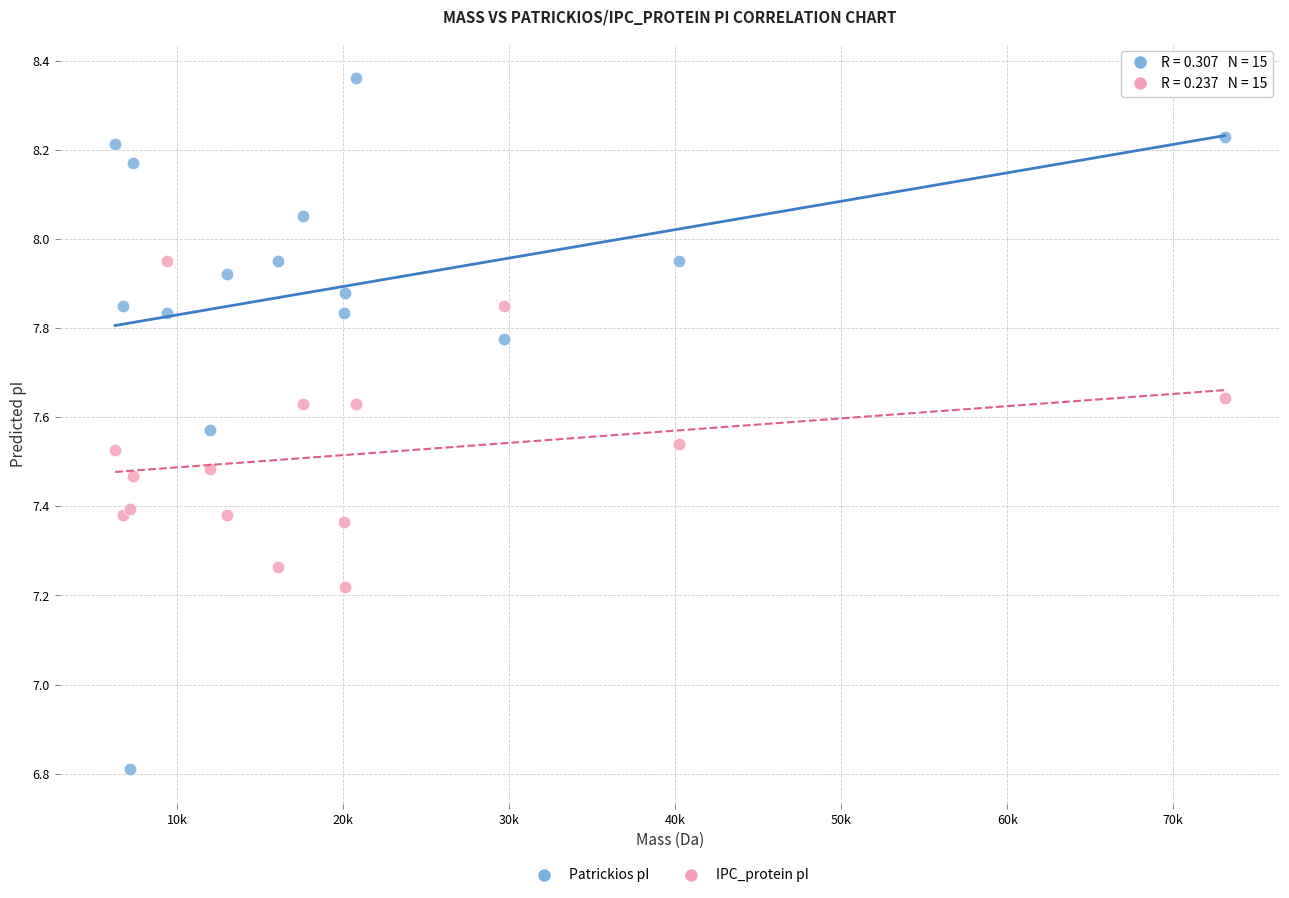

Across all series, what Y value is closest to 7?

6.8